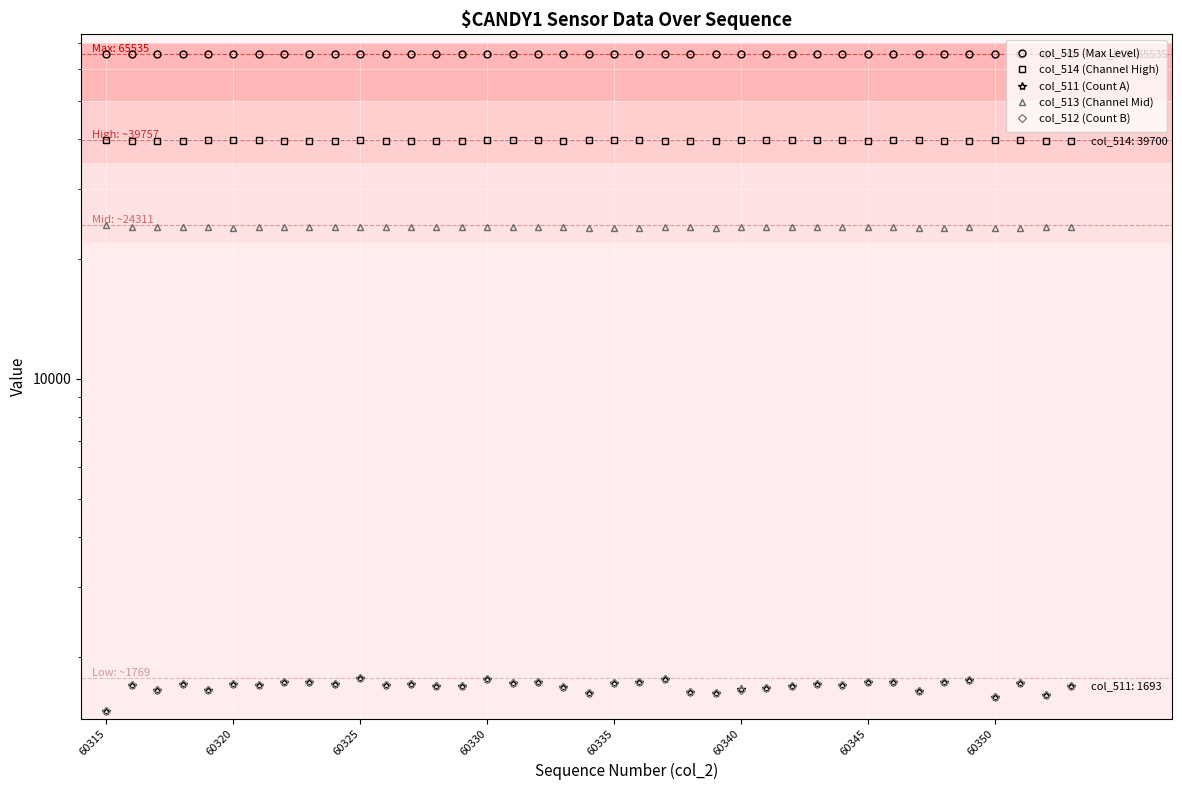

True or false: col_513 (Channel Mid) has more than 0 points higher than both neighbors.

True